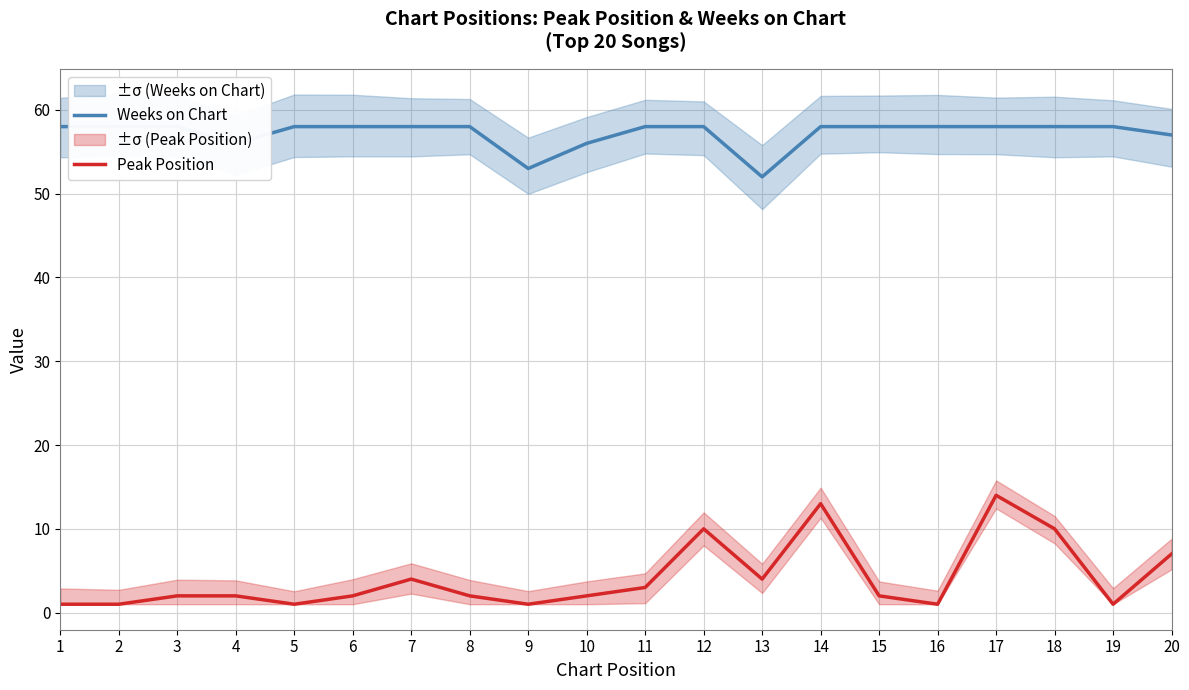

What is the difference between the maximum and minimum values in the Peak Position series?

13